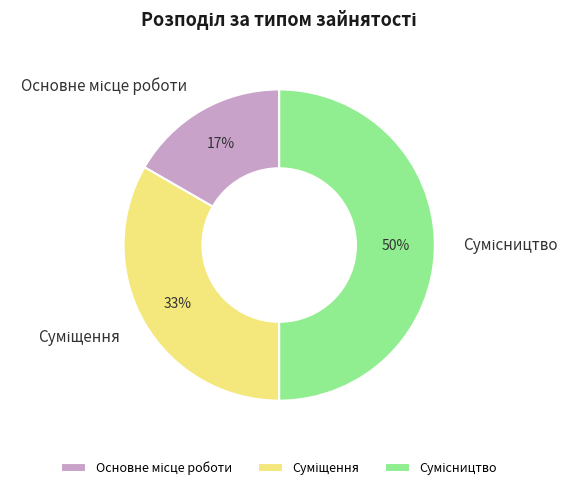

To the nearest percent, what is the average slice percentage?

33%